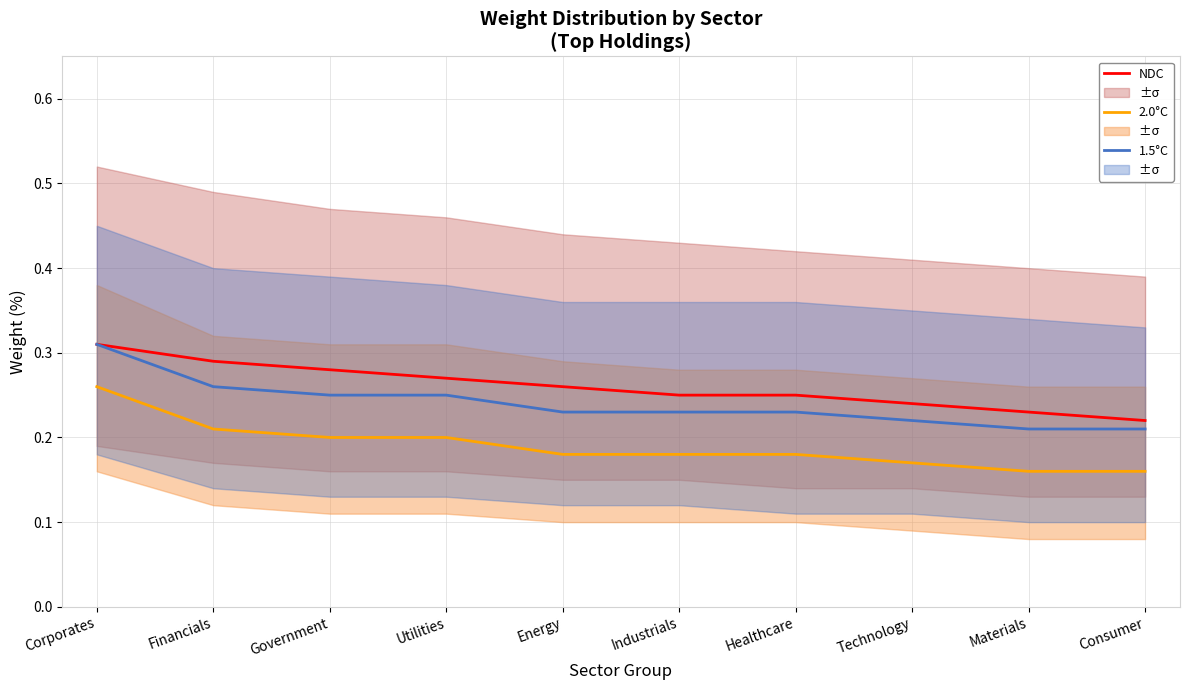

At how many categories does at least one series exceed 0?

10